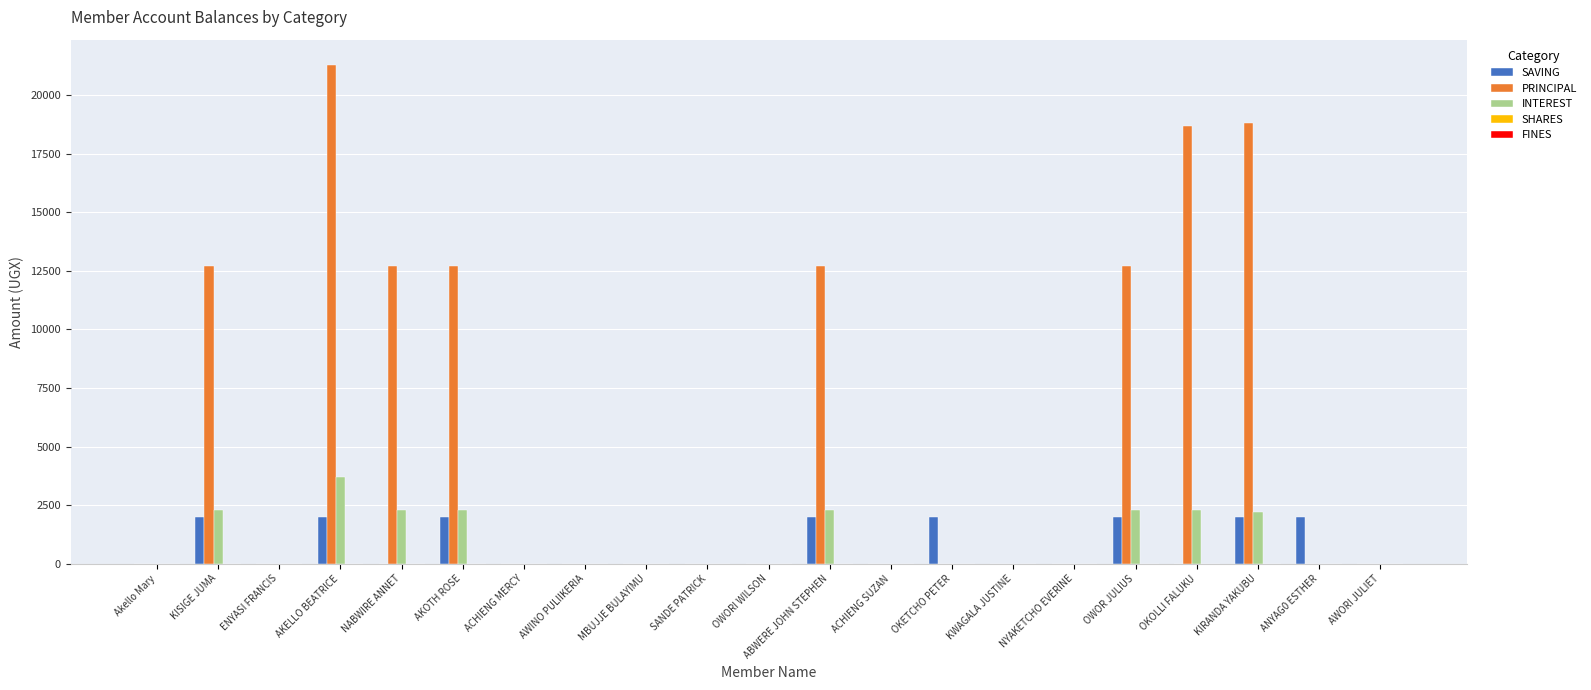

The value of INTEREST at AKELLO BEATRICE is 5937. True or false?

False